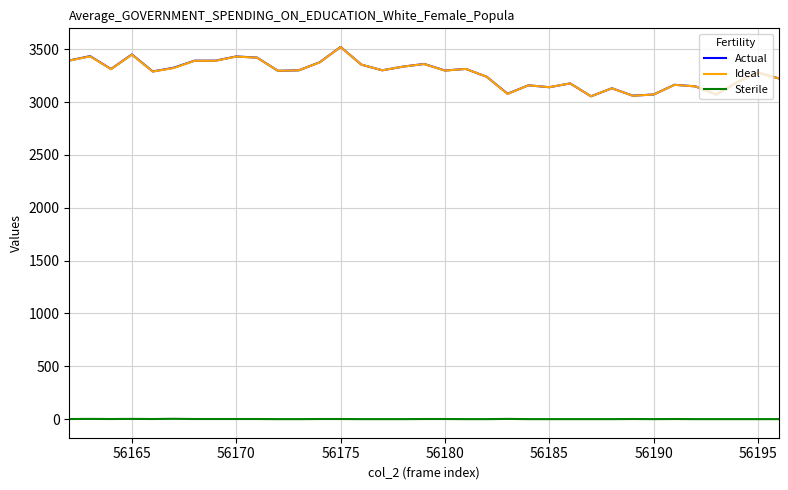

True or false: Sterile and Ideal cross at least once.

False